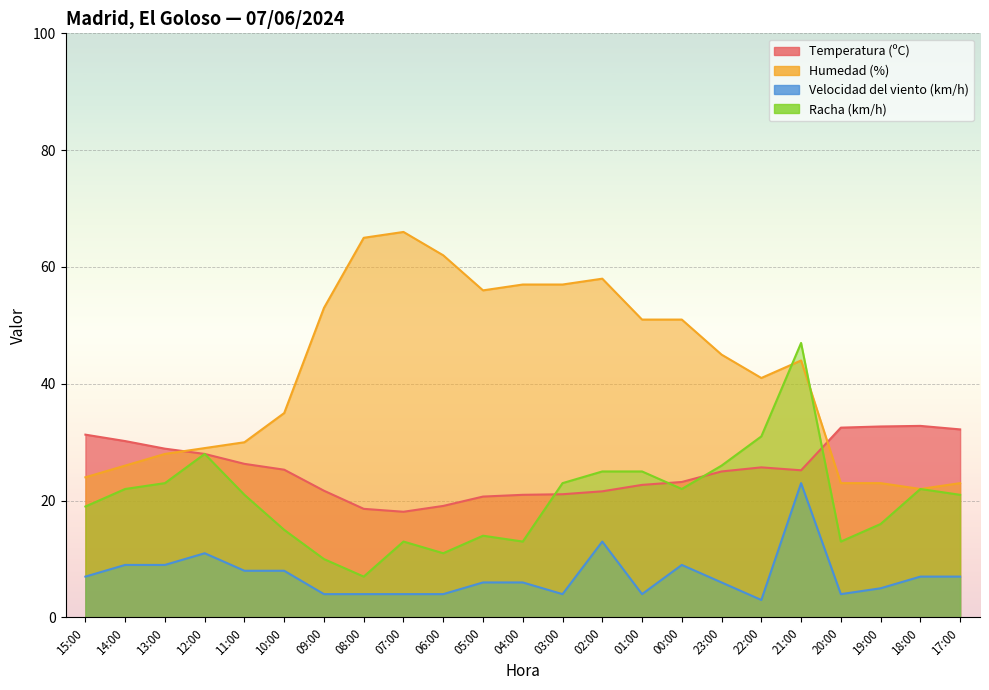

True or false: Velocidad del viento (km/h) and Humedad (%) intersect in this chart.

False